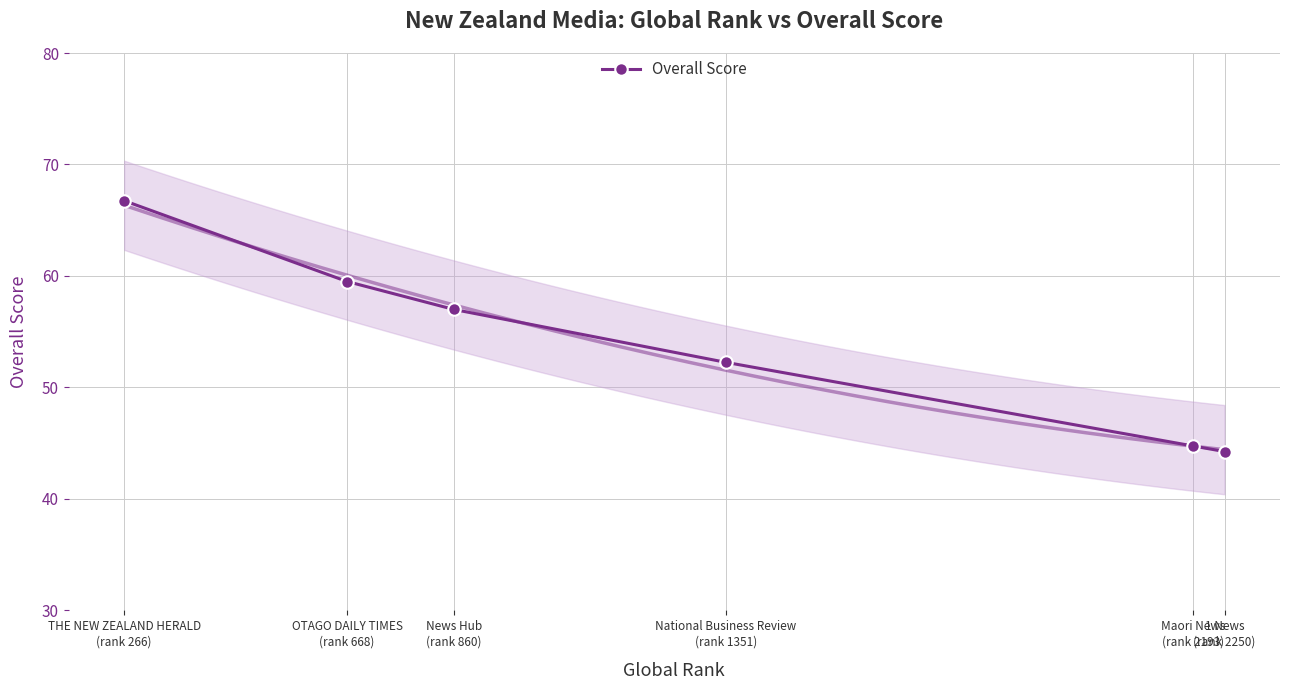

List the labels in order of value, smallest first.

1 News
(rank 2250), Maori News
(rank 2193), National Business Review
(rank 1351), News Hub
(rank 860), OTAGO DAILY TIMES
(rank 668), THE NEW ZEALAND HERALD
(rank 266)